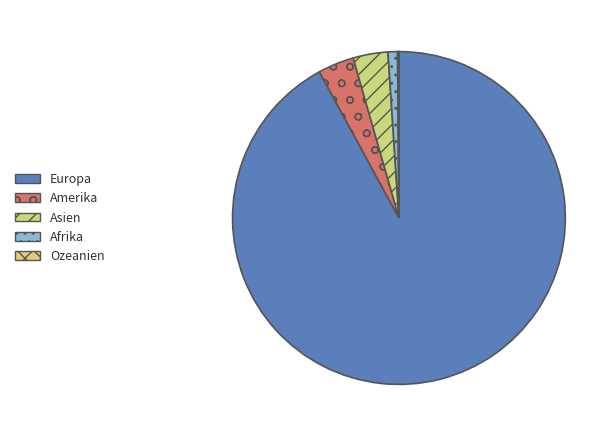

The Amerika slice represents 1% of the pie. True or false?

False